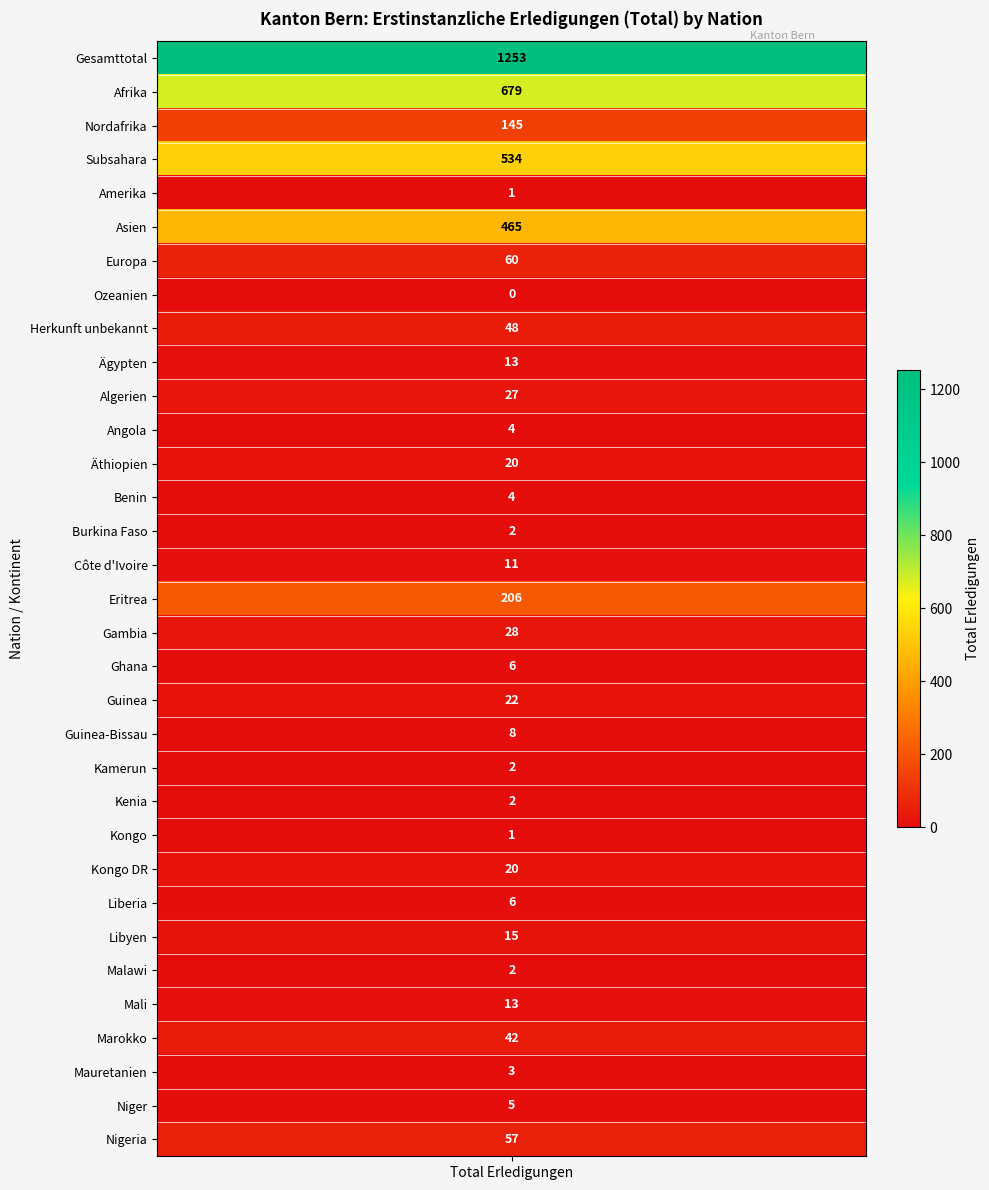

Rank the categories by value from lowest to highest.

Ozeanien, Amerika, Kongo, Burkina Faso, Kamerun, Kenia, Malawi, Mauretanien, Angola, Benin, Niger, Ghana, Liberia, Guinea-Bissau, Côte d'Ivoire, Ägypten, Mali, Libyen, Äthiopien, Kongo DR, Guinea, Algerien, Gambia, Marokko, Herkunft unbekannt, Nigeria, Europa, Nordafrika, Eritrea, Asien, Subsahara, Afrika, Gesamttotal